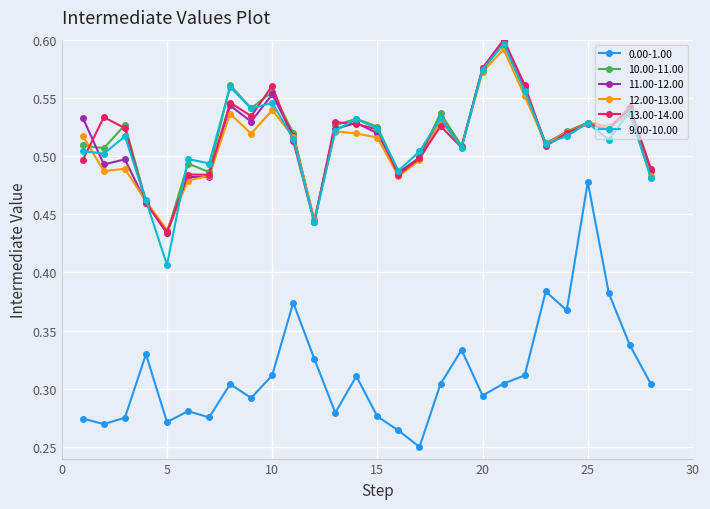

What is the sum of all 9.00-10.00 values?

14.4